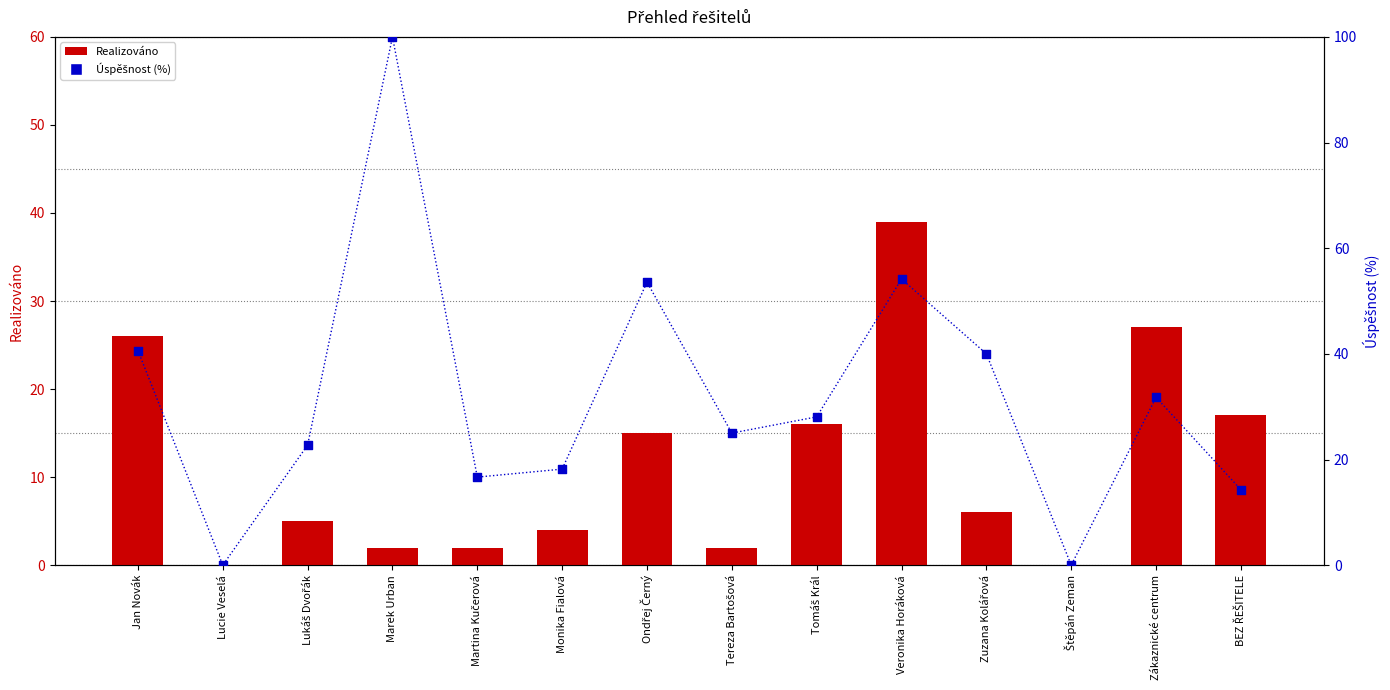

At how many categories does at least one series exceed 97?

1